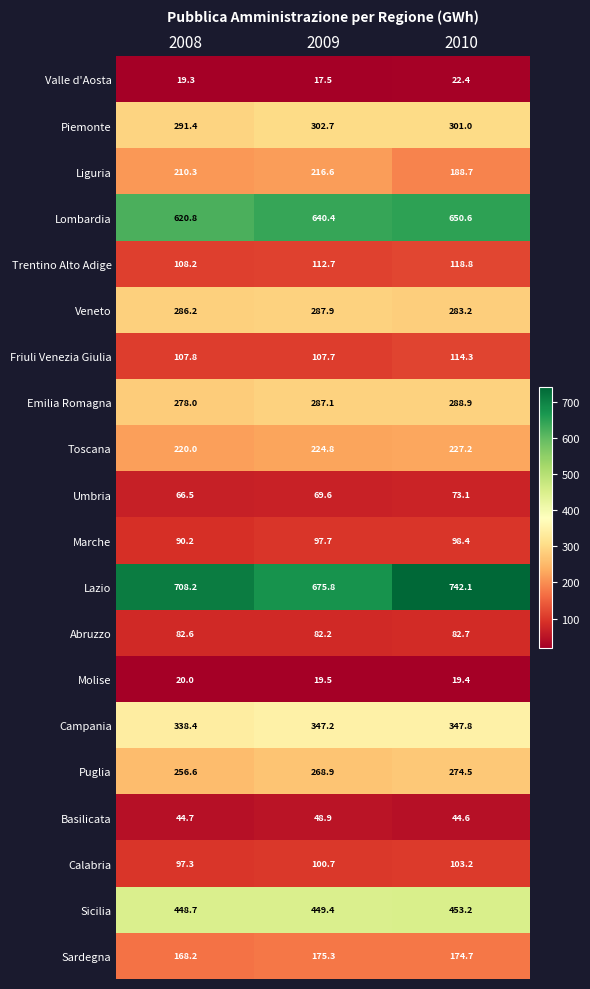

List the series in order of their peak value, highest first.

Lazio, Lombardia, Sicilia, Campania, Piemonte, Emilia Romagna, Veneto, Puglia, Toscana, Liguria, Sardegna, Trentino Alto Adige, Friuli Venezia Giulia, Calabria, Marche, Abruzzo, Umbria, Basilicata, Valle d'Aosta, Molise